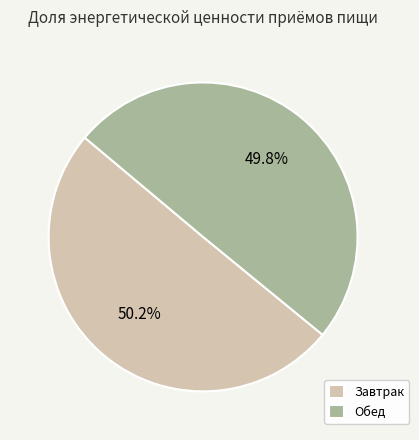

What percentage is the Обед slice, to the nearest percent?

50%